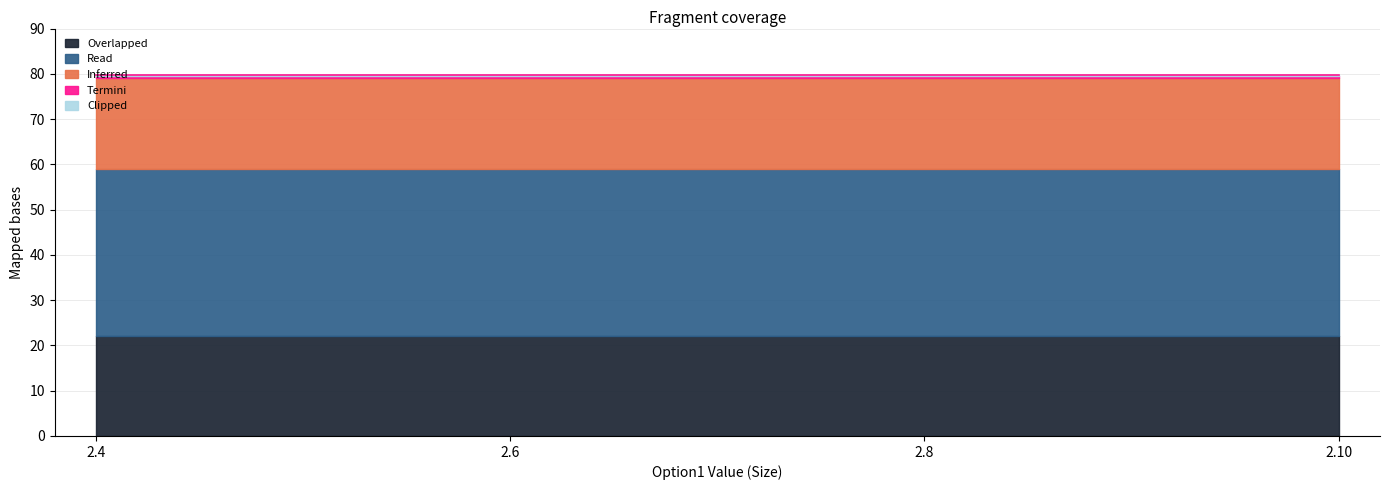

True or false: Read and Overlapped intersect in this chart.

False